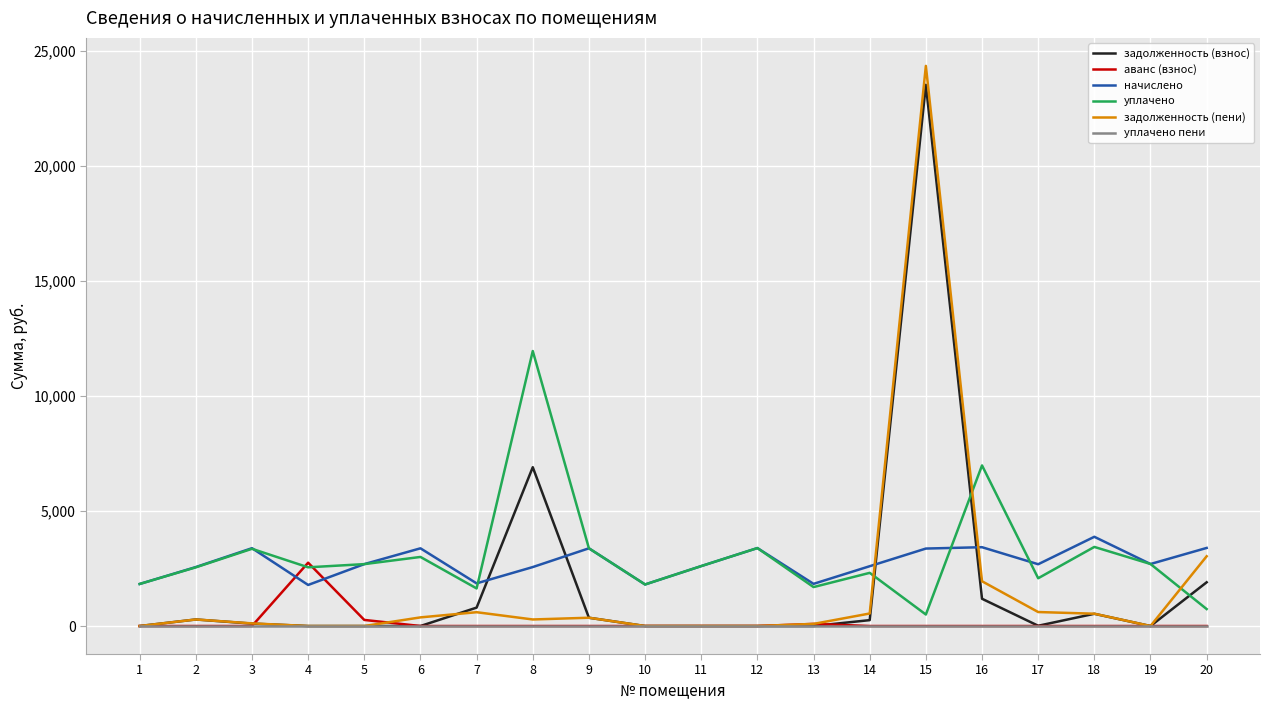

What is the highest value of the аванс (взнос) series?

2753.2